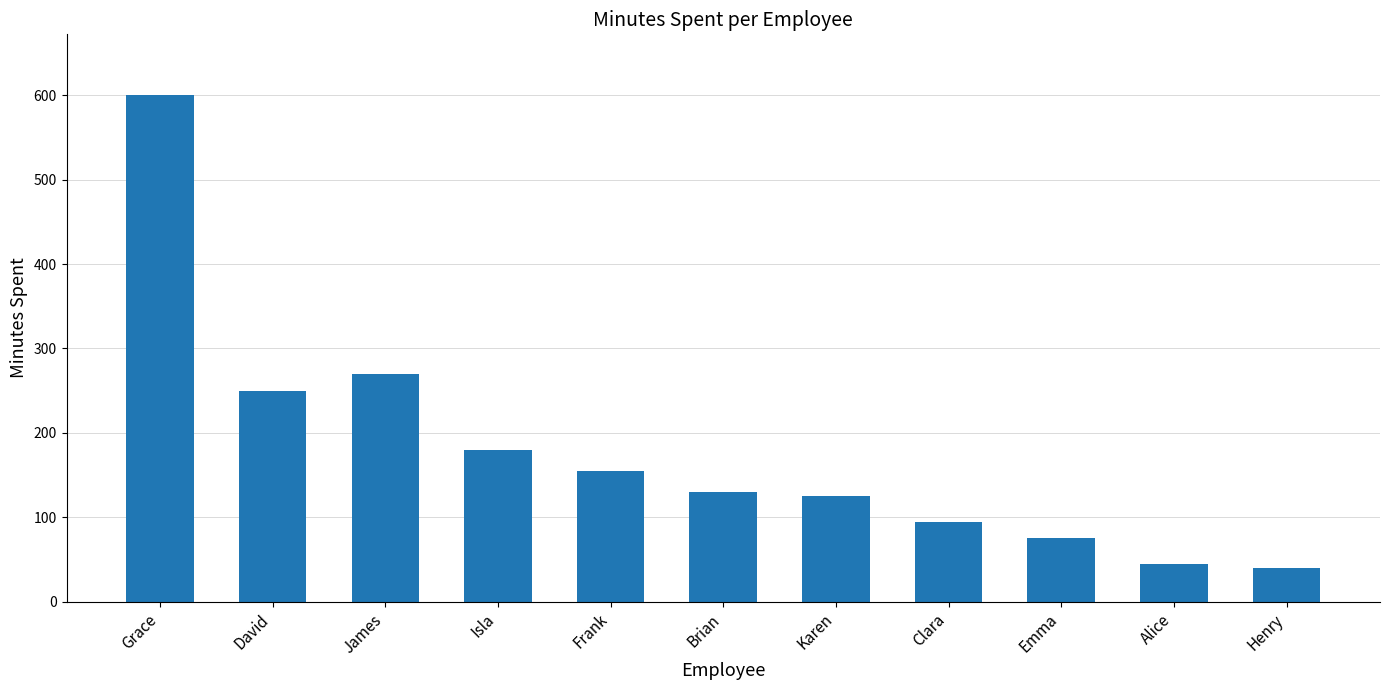

What is the maximum value shown in the chart?

600